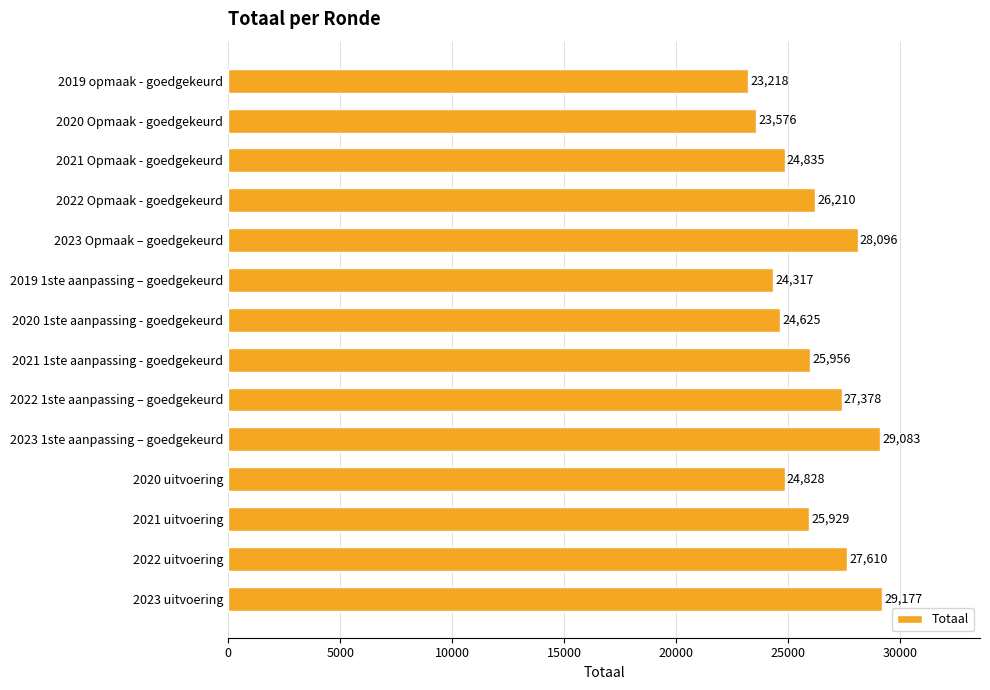

What is the value of the 9th bar from the top?

27378